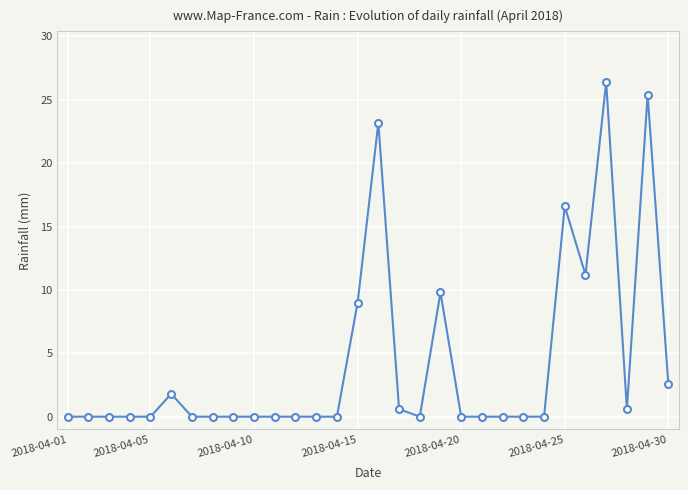

True or false: the data has more than 0 interior local peaks.

True